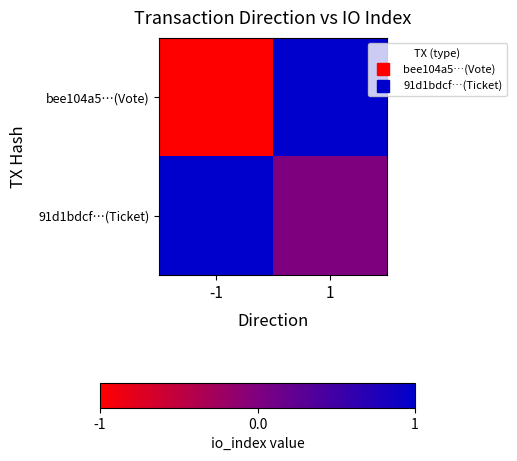

Rank the series by their maximum value, from highest to lowest.

bee104a5…(Vote), 91d1bdcf…(Ticket)